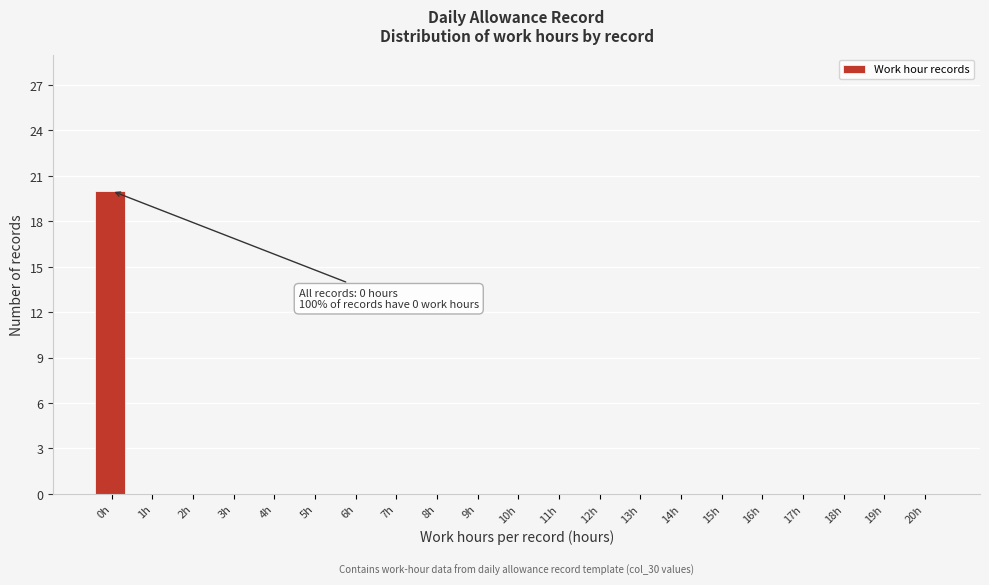

Reading right to left, extract all data points from this chart.

20h=0	19h=0	18h=0	17h=0	16h=0	15h=0	14h=0	13h=0	12h=0	11h=0	10h=0	9h=0	8h=0	7h=0	6h=0	5h=0	4h=0	3h=0	2h=0	1h=0	0h=20